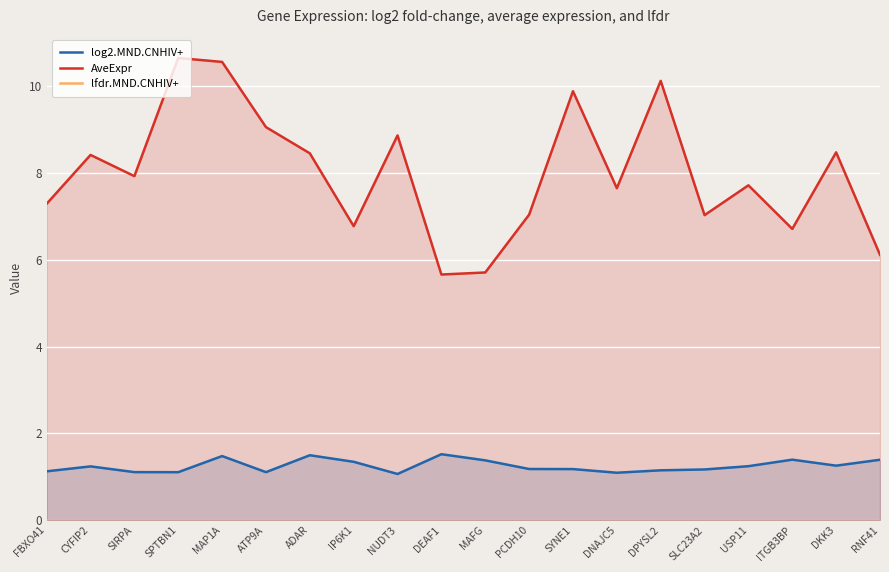

What is the greatest value displayed?

10.7